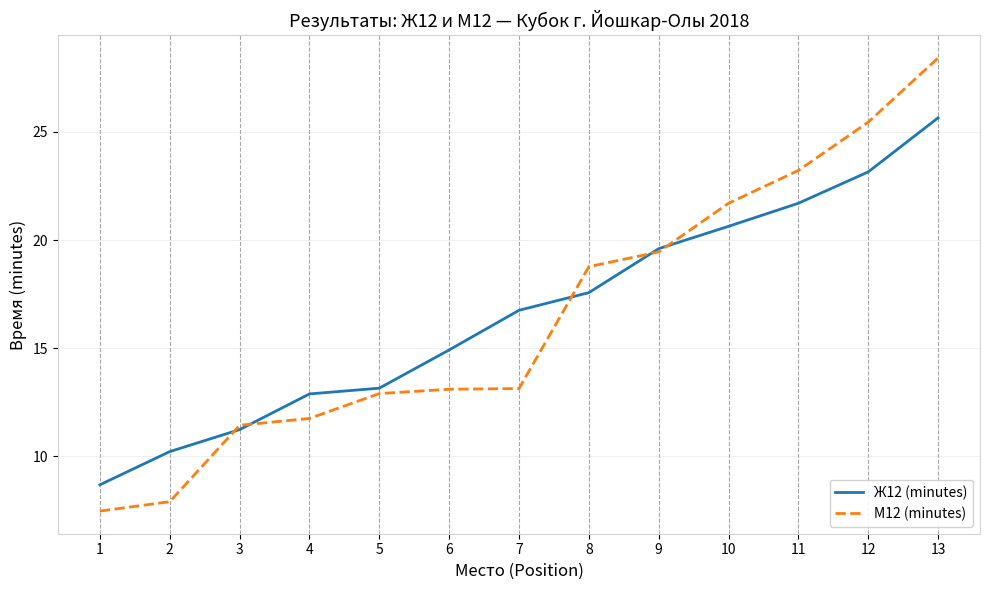

Rank the series by their maximum value, from highest to lowest.

М12 (minutes), Ж12 (minutes)